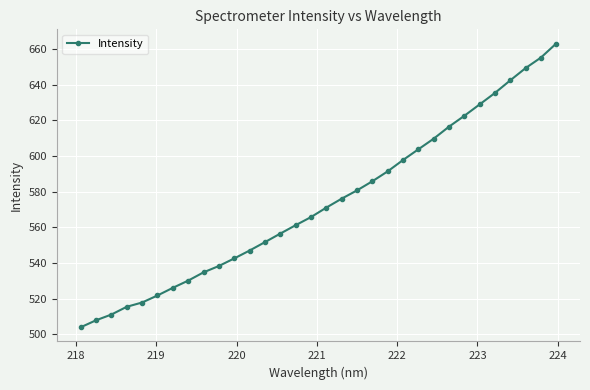

What is the maximum value shown in the chart?

663.1